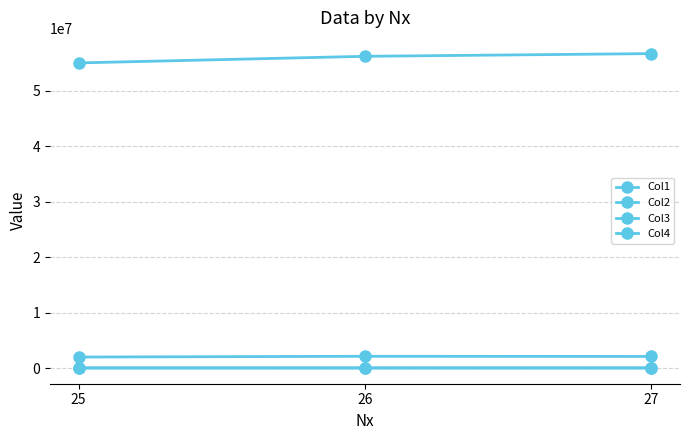

Does the chart display data point markers on the line(s)?

Yes